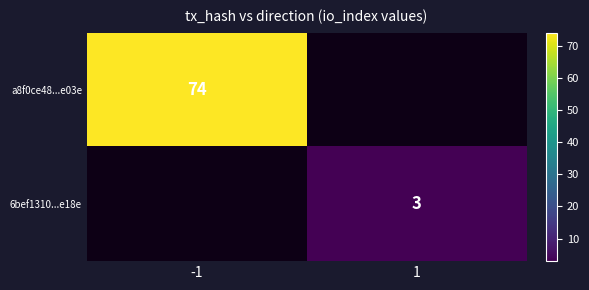

The value of a8f0ce48...e03e at -1 is 98. True or false?

False